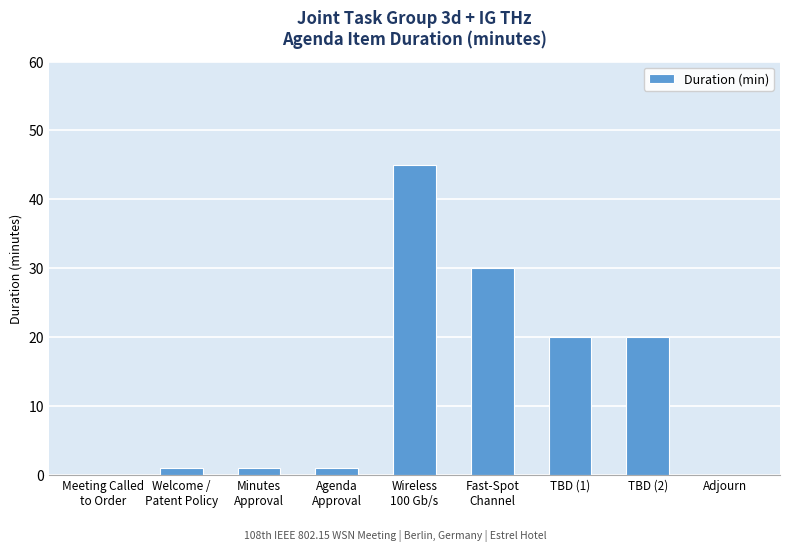

What is the sum of all values?

118